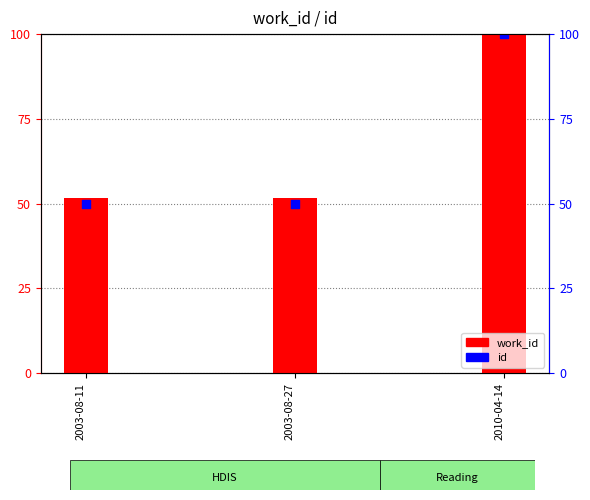

What are all the series names shown in the legend?

work_id, id